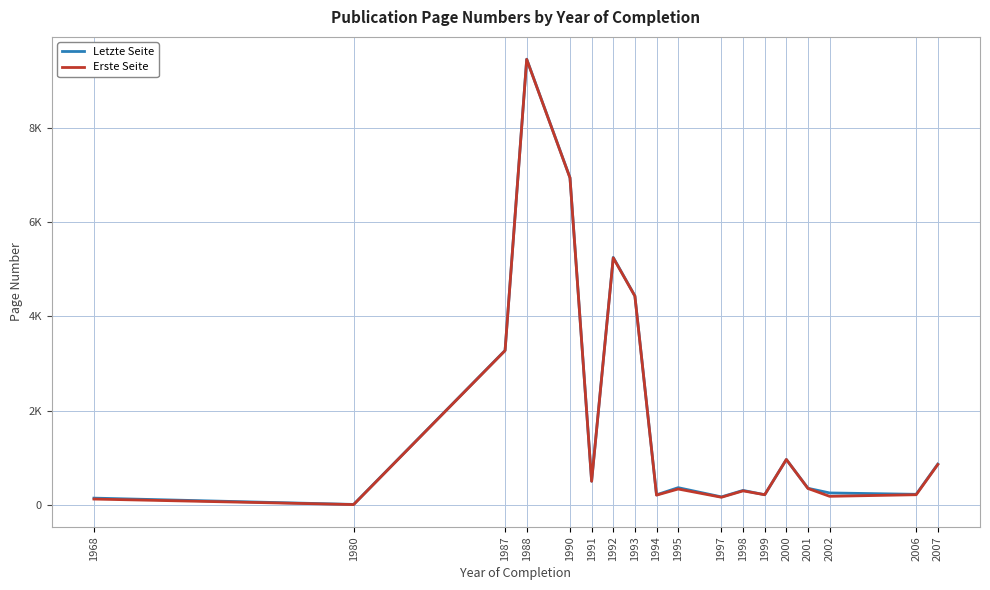

The Erste Seite series shows 10.0 at 1980. True or false?

True